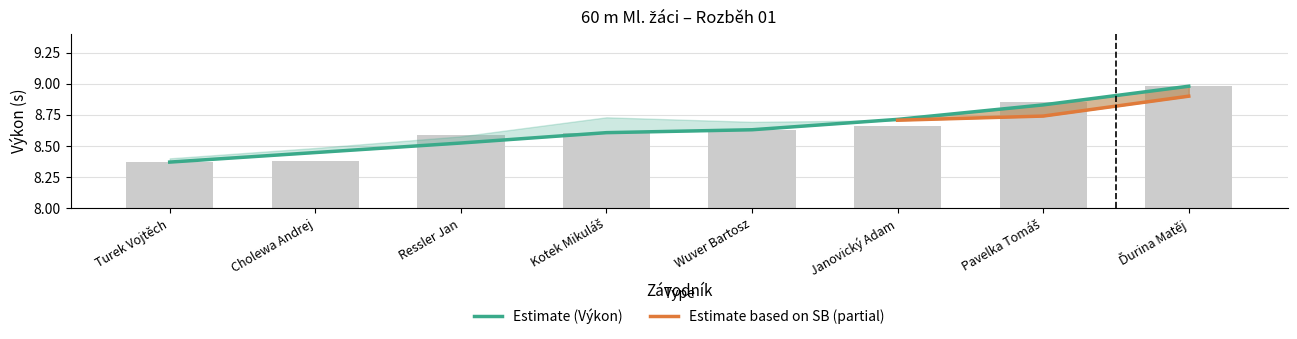

What is the value of the 2nd bar from the left?

8.4